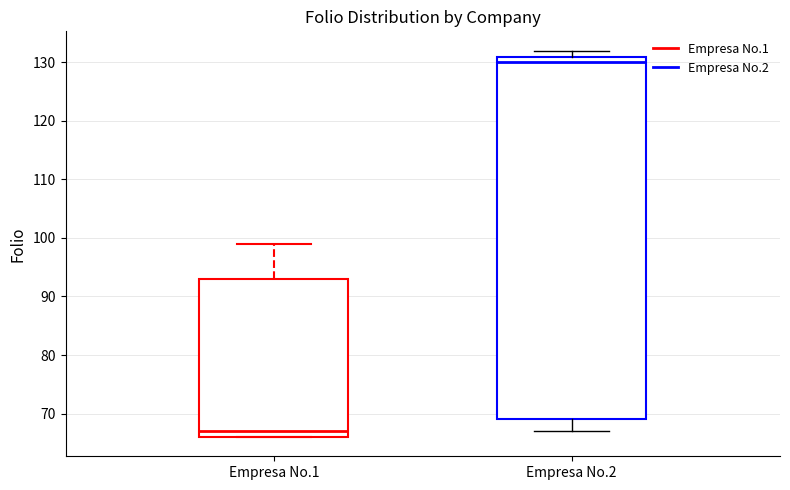

Where does the lower whisker of the box for Empresa No.2 end on the y-axis? The values are not printed on the chart, so give them approximately, as read against the axis.

67